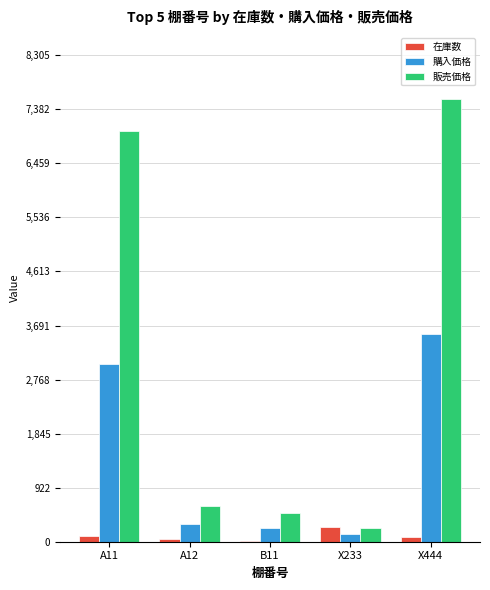

Which label corresponds to the largest value in the chart?

X444